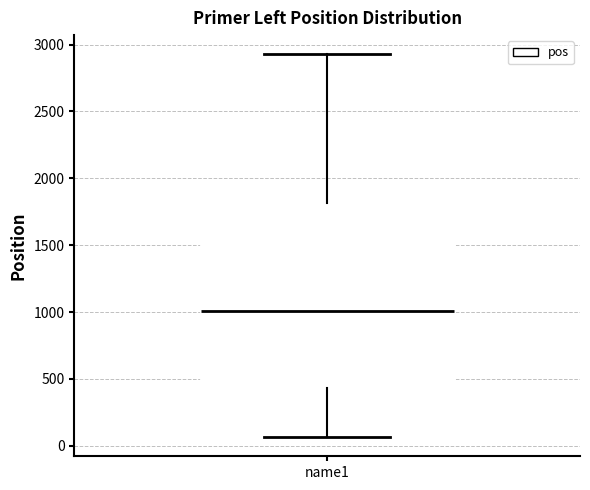

Transcribe this box plot: give where the median line is, the range the box spans, and where the two whiskers end, as read against the y-axis. The values are not printed on the chart, so give them approximately, as read against the axis.

median 1000, box 450 to 1800, whiskers 50 to 2950